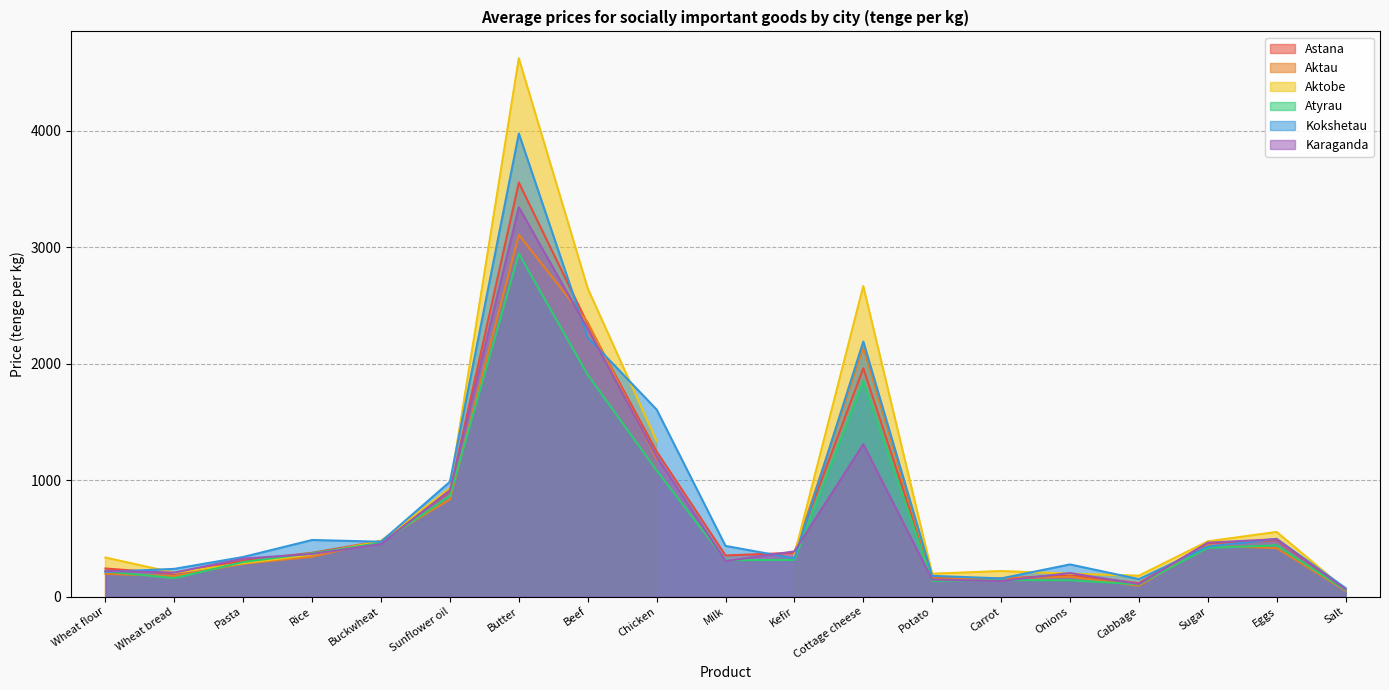

Is the value of Astana at Sunflower oil greater than the value of Karaganda at Beef?

No